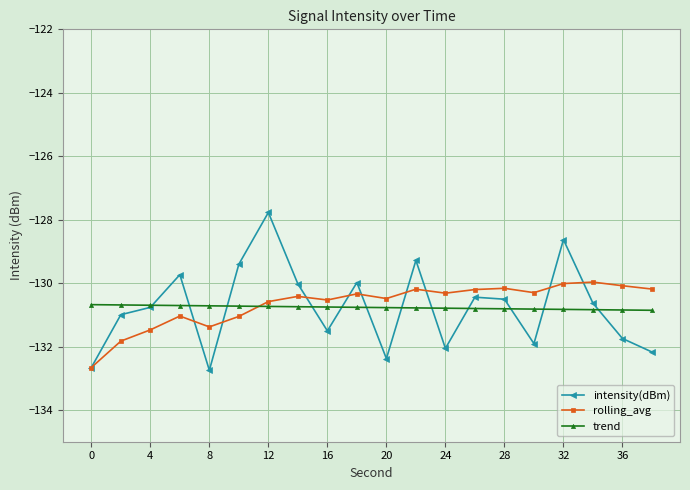

What is the maximum value for trend?

-130.7